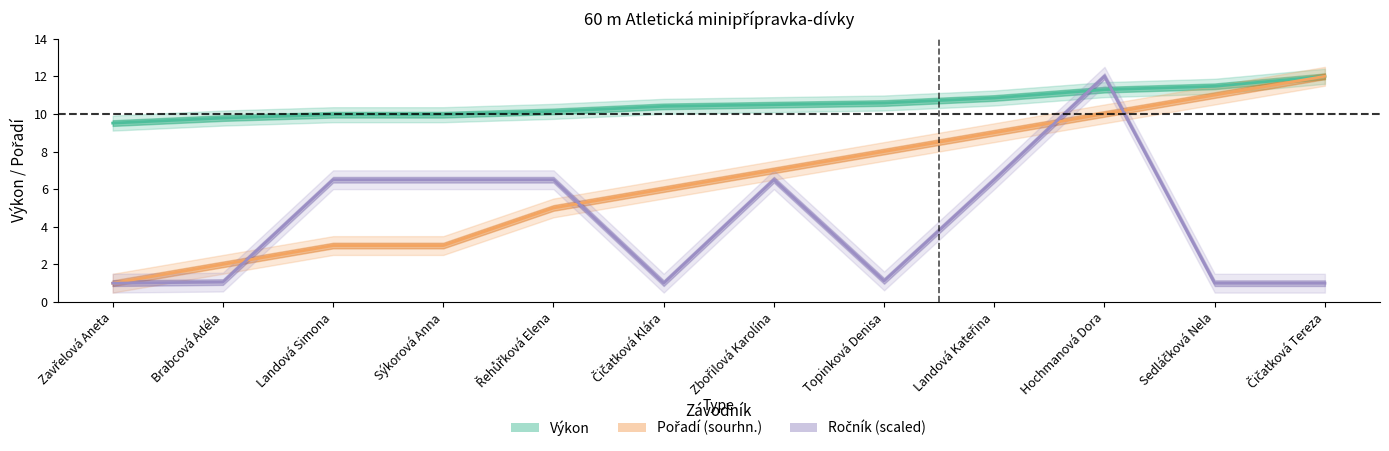

At which label does Ročník first exceed 6?

Landová Simona